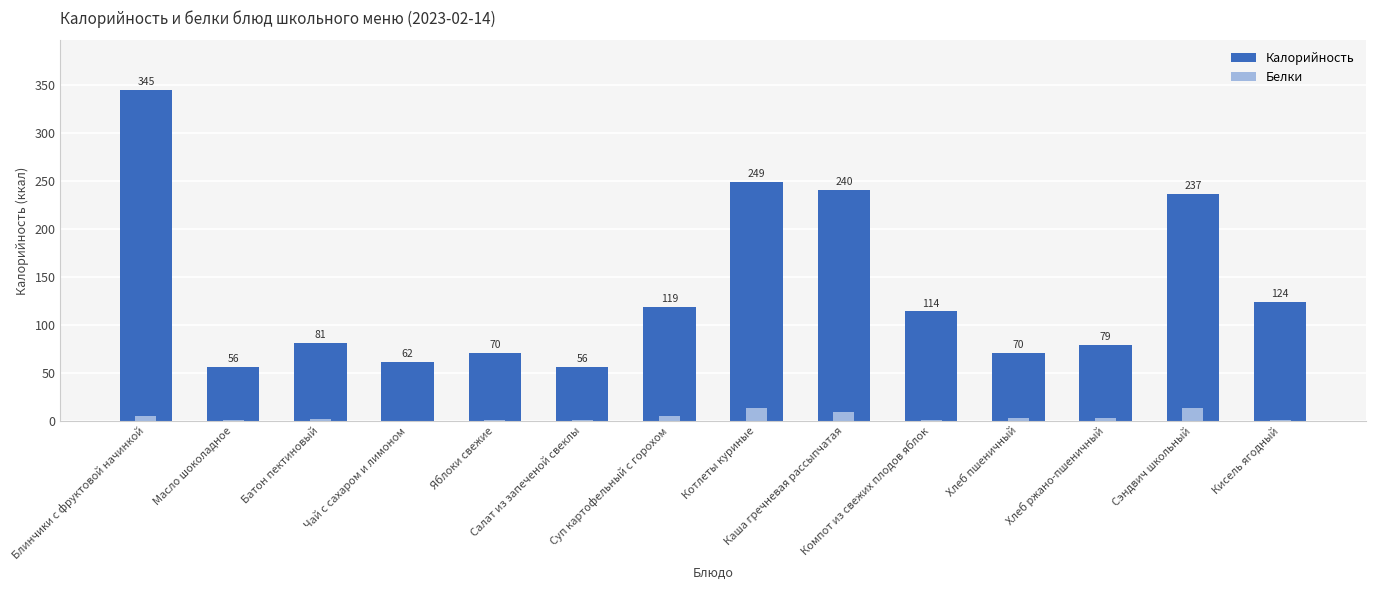

Count the number of categories in the chart.

14